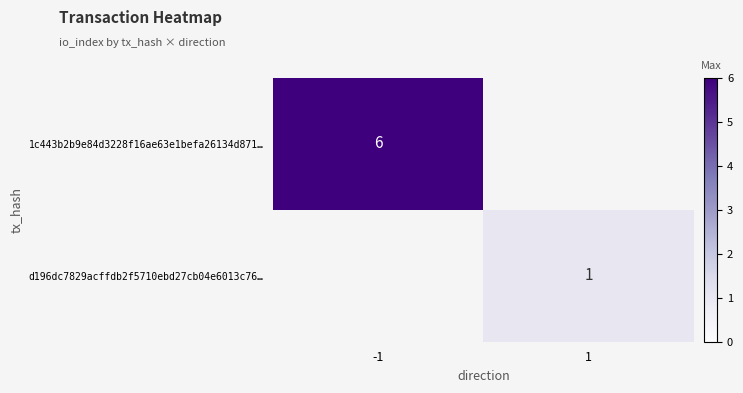

The value of 1c443b2b9e84d3228f16ae63e1befa26134d871… at -1 is 8.2. True or false?

False